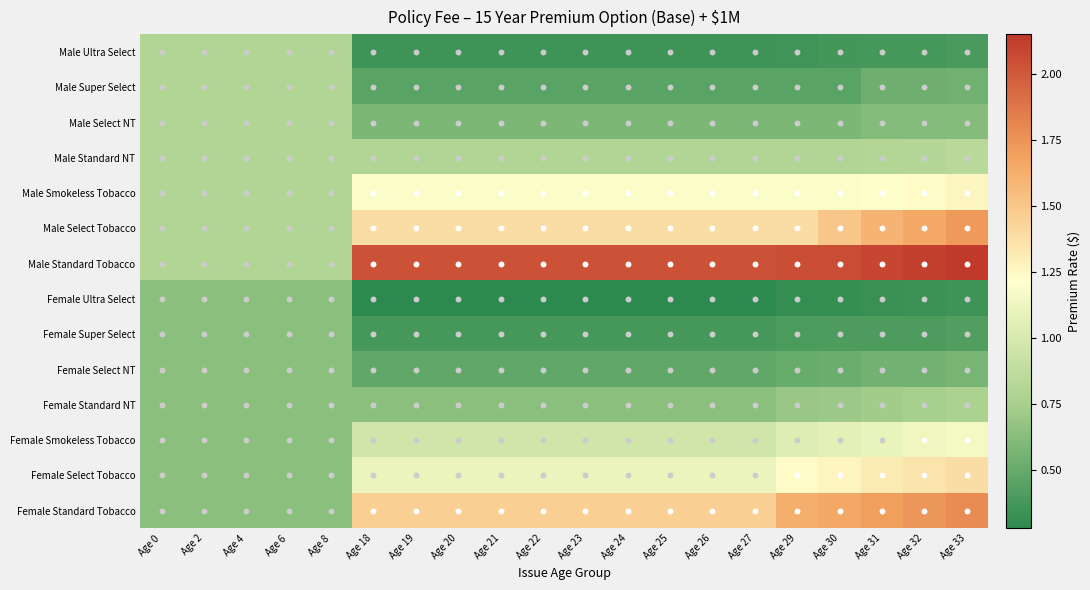

Which has a higher value, Age 19 or Age 31?

Age 31